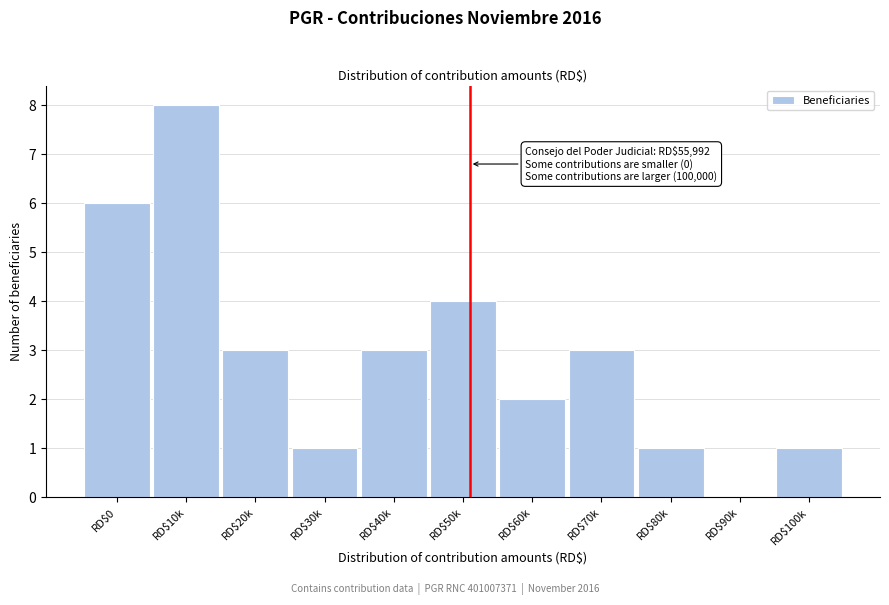

Which label corresponds to the largest value in the chart?

RD$10k